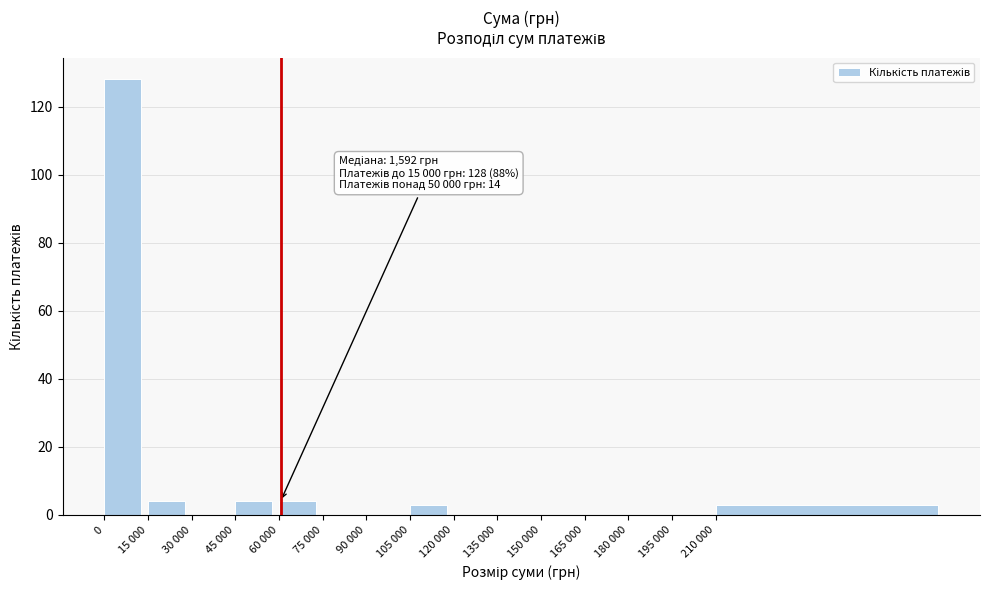

Reading left to right, extract all data points from this chart.

0=128	15 000=4	30 000=0	45 000=4	60 000=4	75 000=0	90 000=0	105 000=3	120 000=0	135 000=0	150 000=0	165 000=0	180 000=0	195 000=0	210 000=3